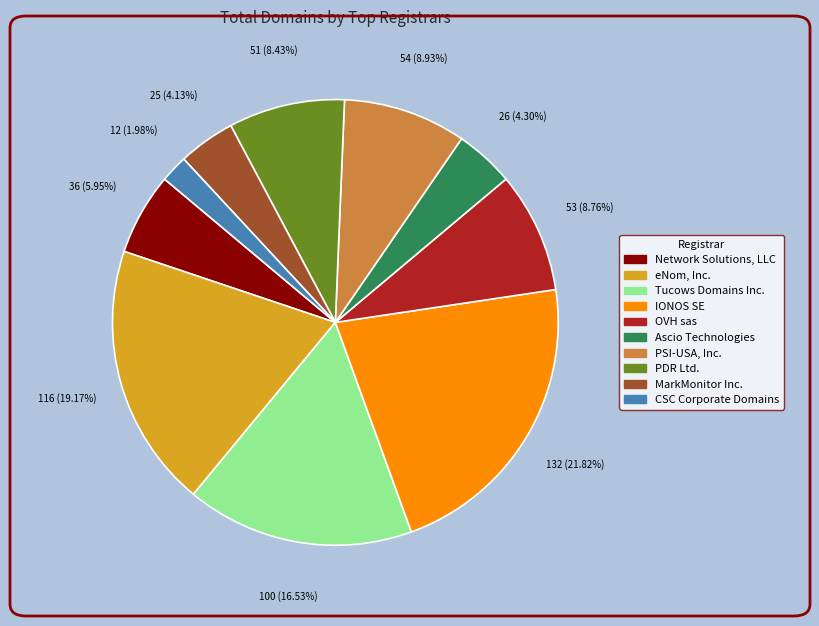

How much of the chart is everything except Tucows Domains Inc.?

83.5%